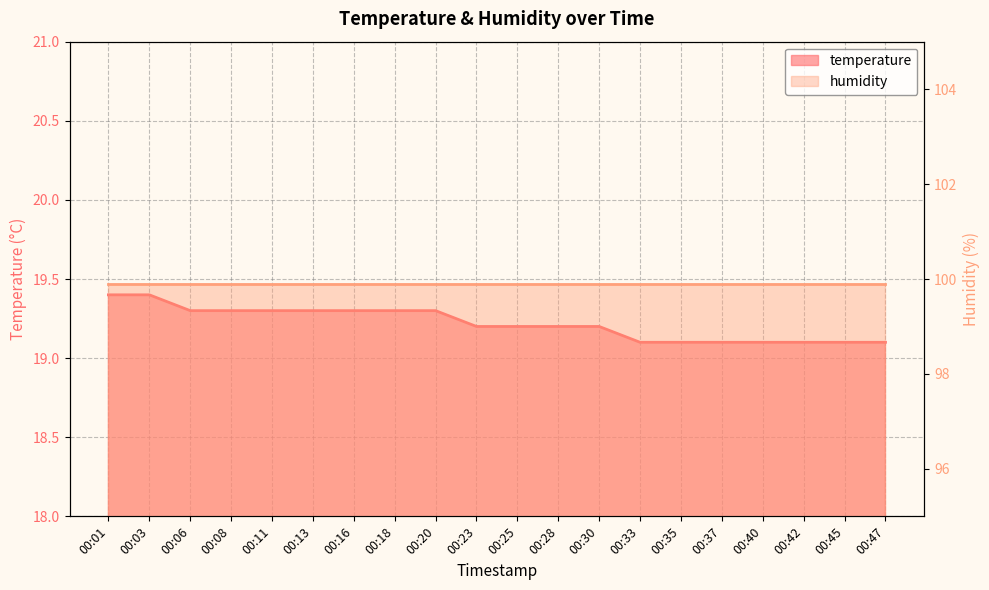

Does the chart have visible grid lines?

Yes